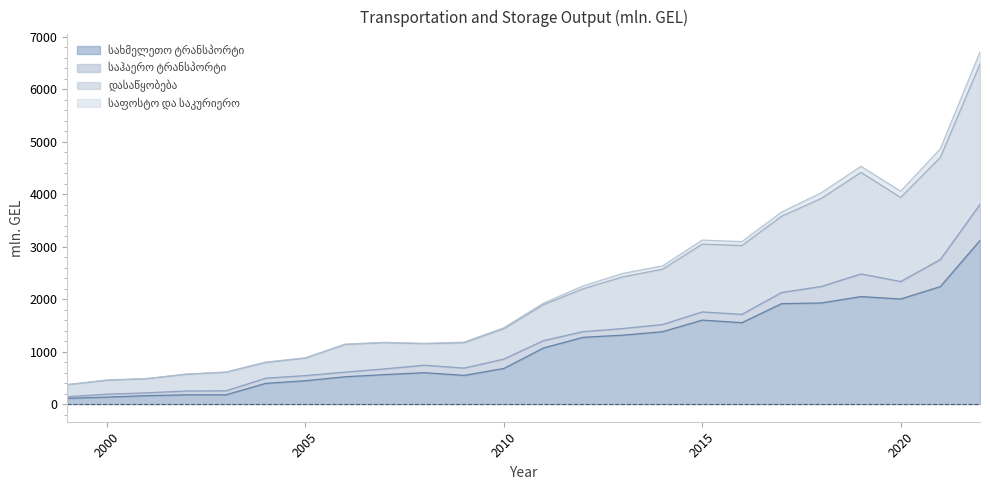

What is the greatest value displayed?

6711.7